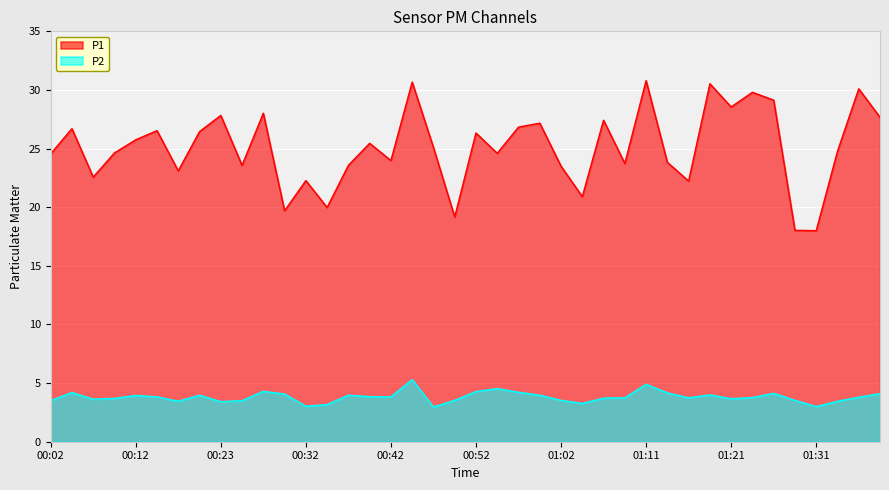

True or false: P1 and P2 cross at least once.

False